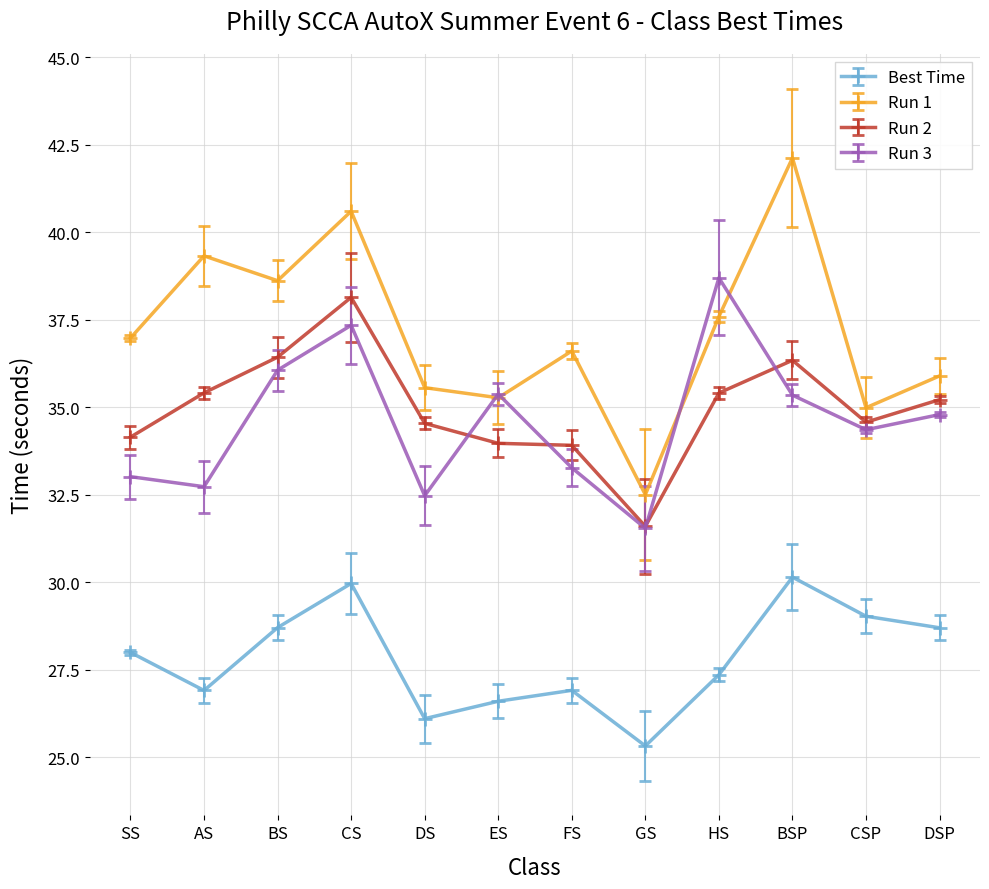

What is the difference between the Run 1 values at HS and BSP?

4.5